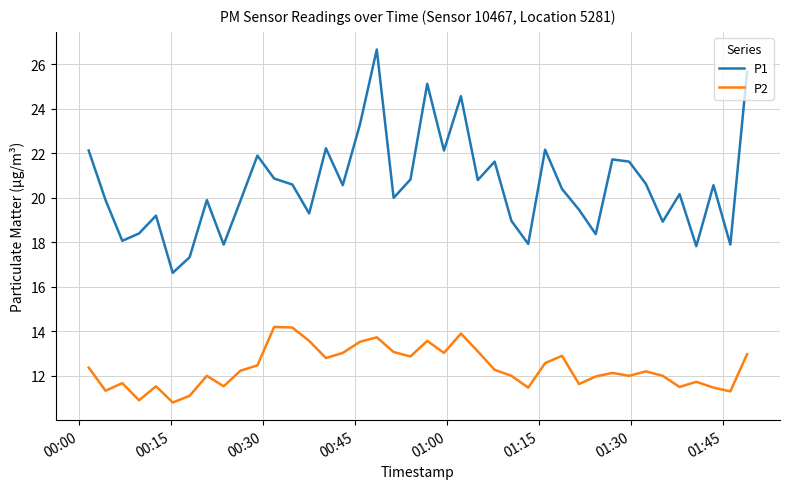

What is the difference between the maximum and minimum values in the P1 series?

10.0